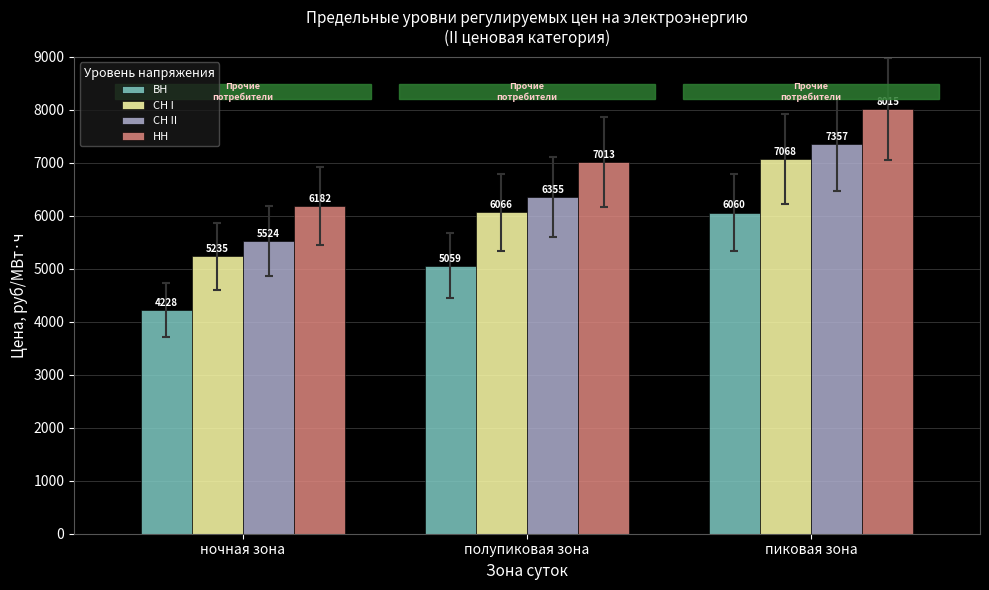

Is it true that СН II equals 3771.6 at ночная зона?

False